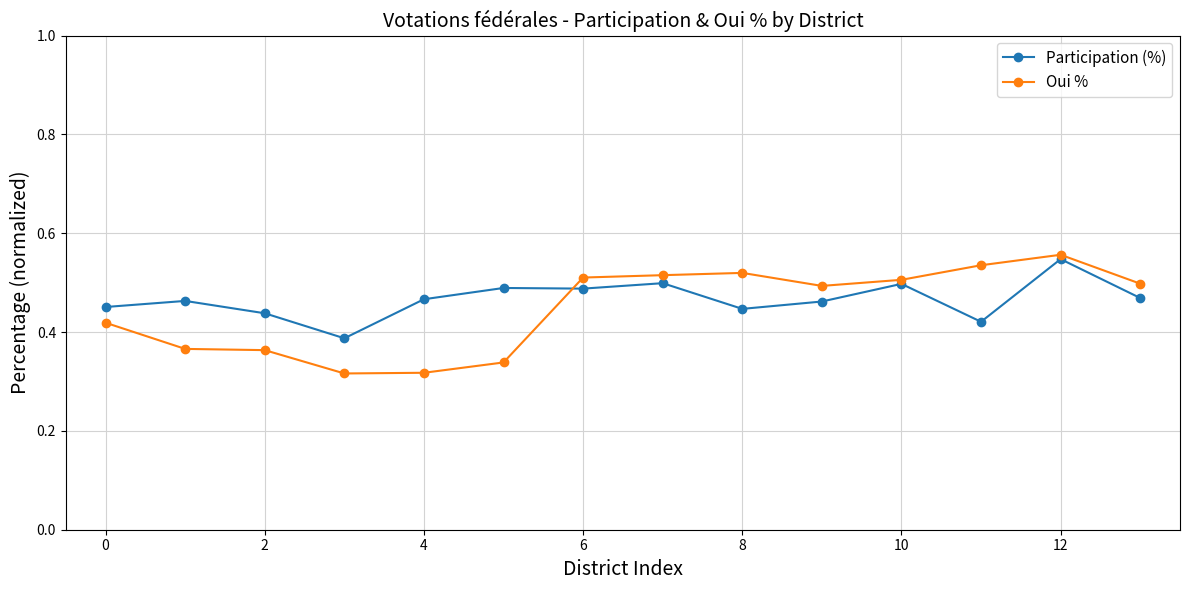

Which series has the largest range (max minus min)?

Oui %